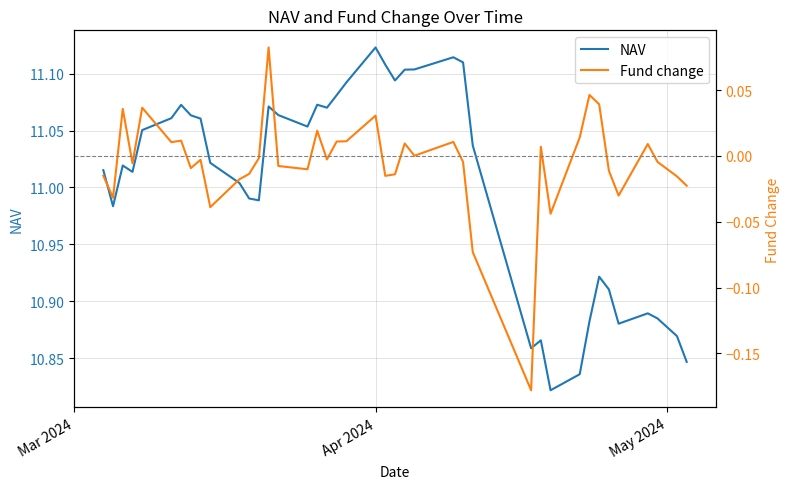

Does the chart display data point markers on the line(s)?

No